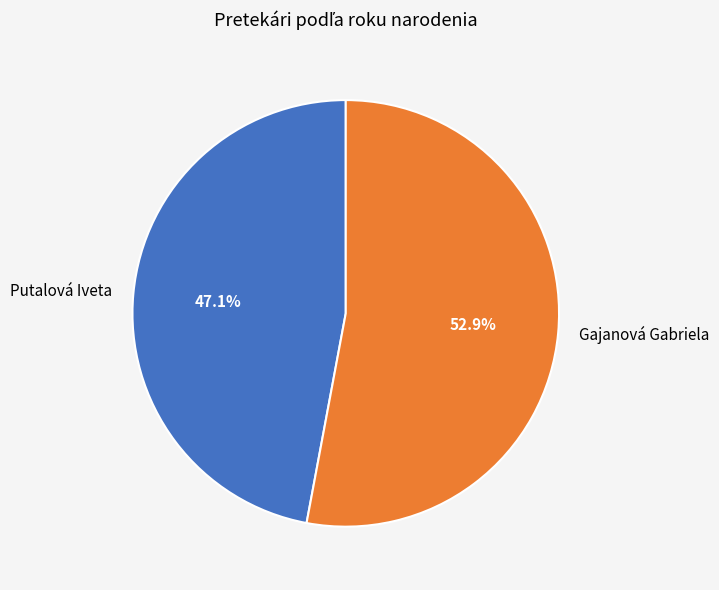

What is the majority slice?

Gajanová Gabriela